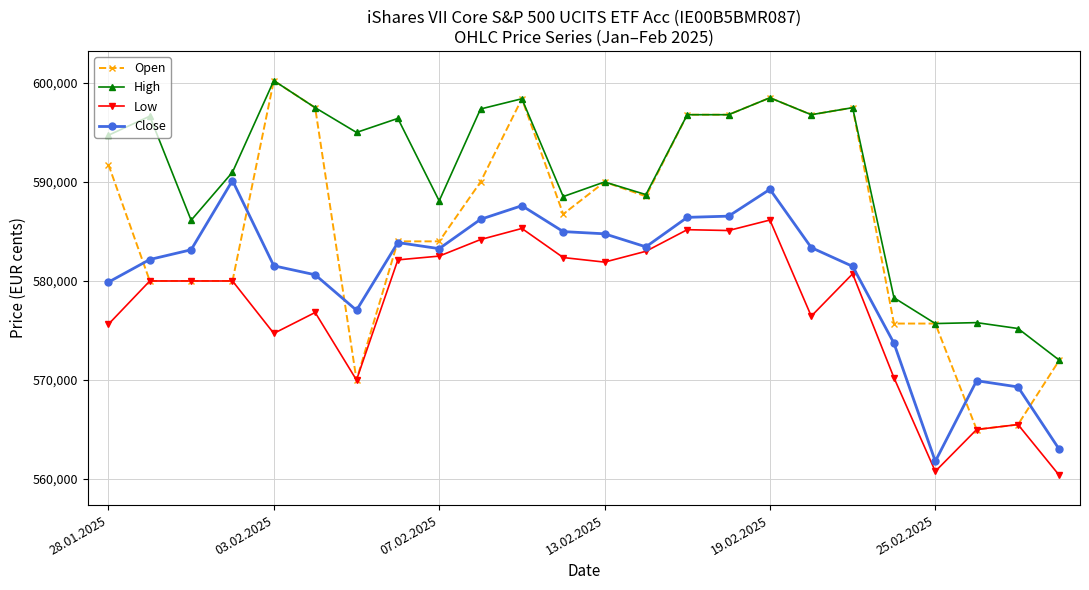

True or false: High and Low cross at least once.

False